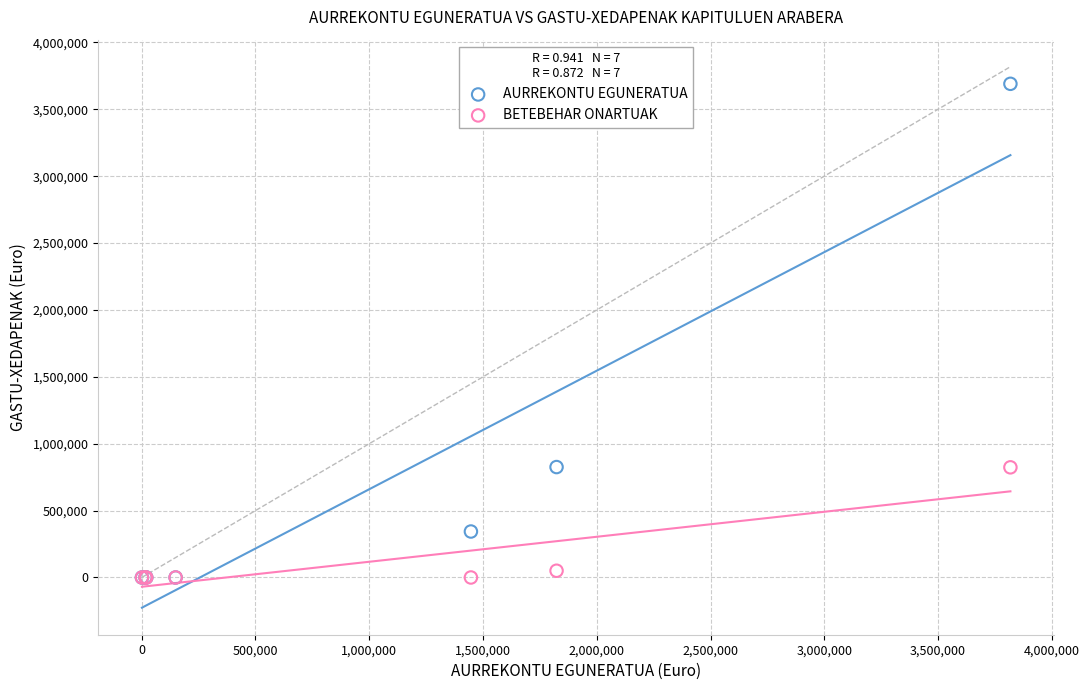

What are all the series names shown in the legend?

AURREKONTU EGUNERATUA, BETEBEHAR ONARTUAK